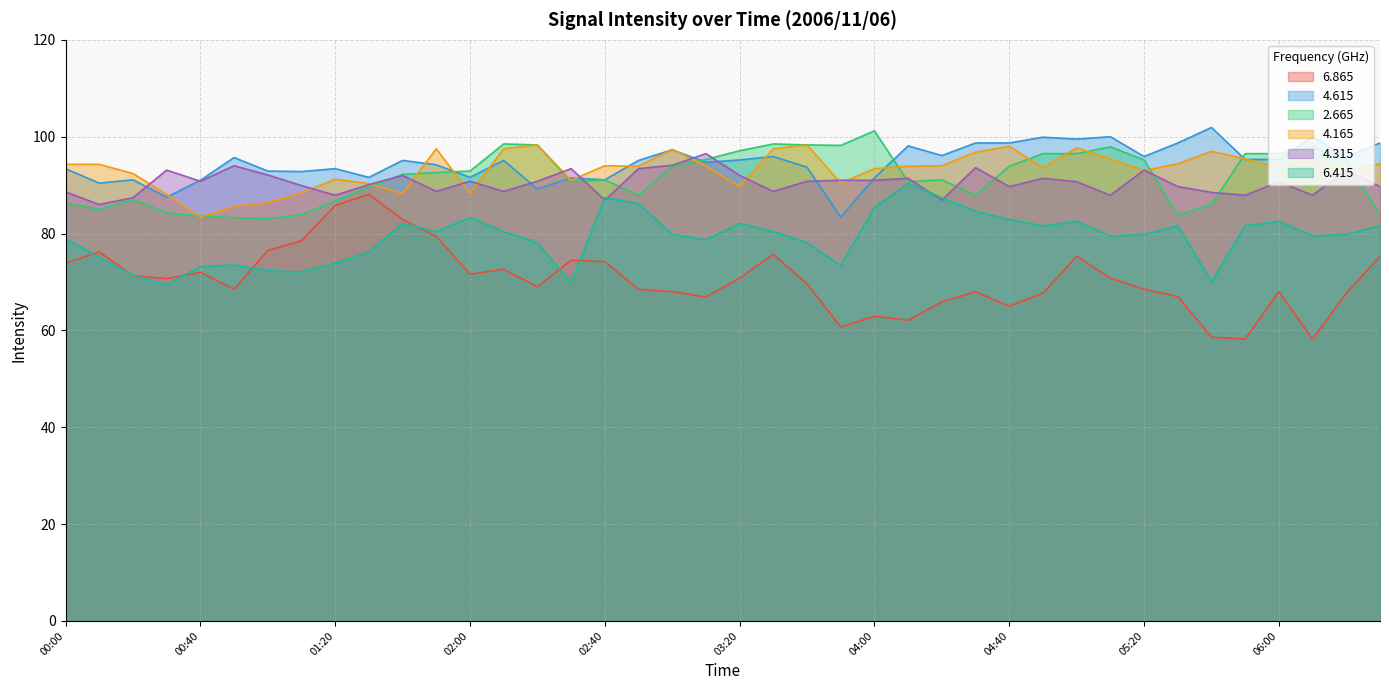

Where is   4.615 nearest to the value 92?

01:30